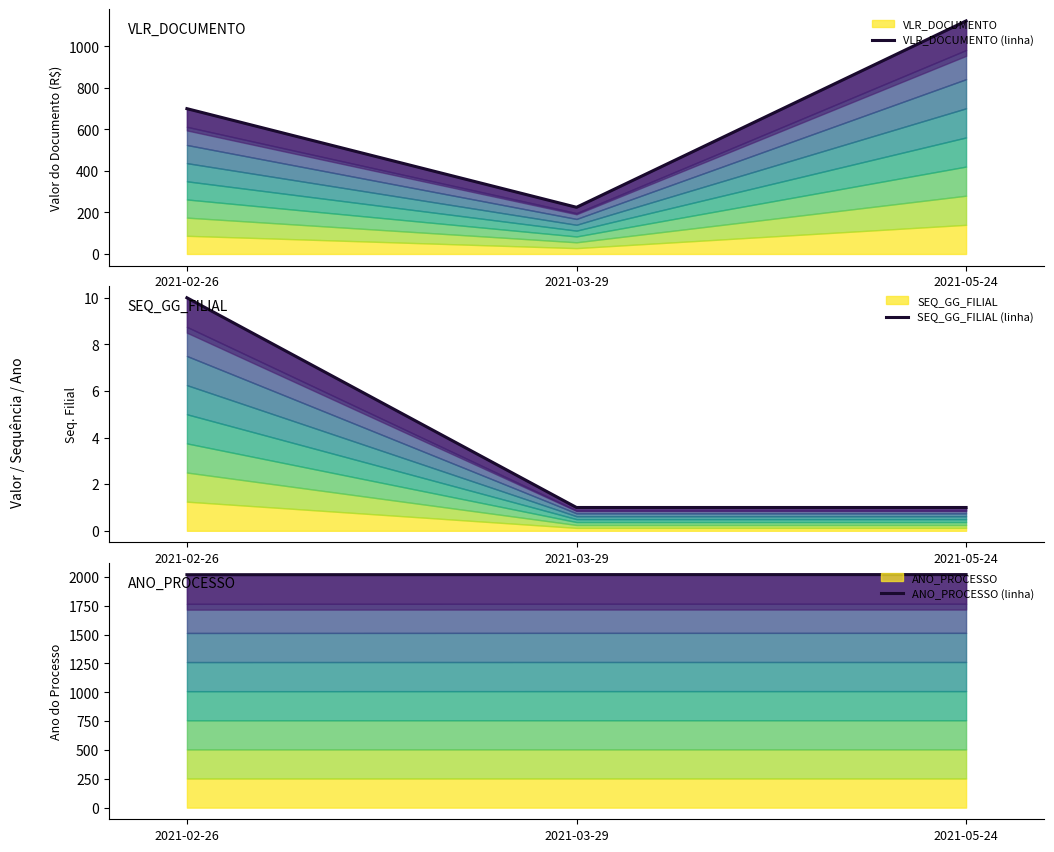

At which category is the sum across all series the highest?

2021-05-24